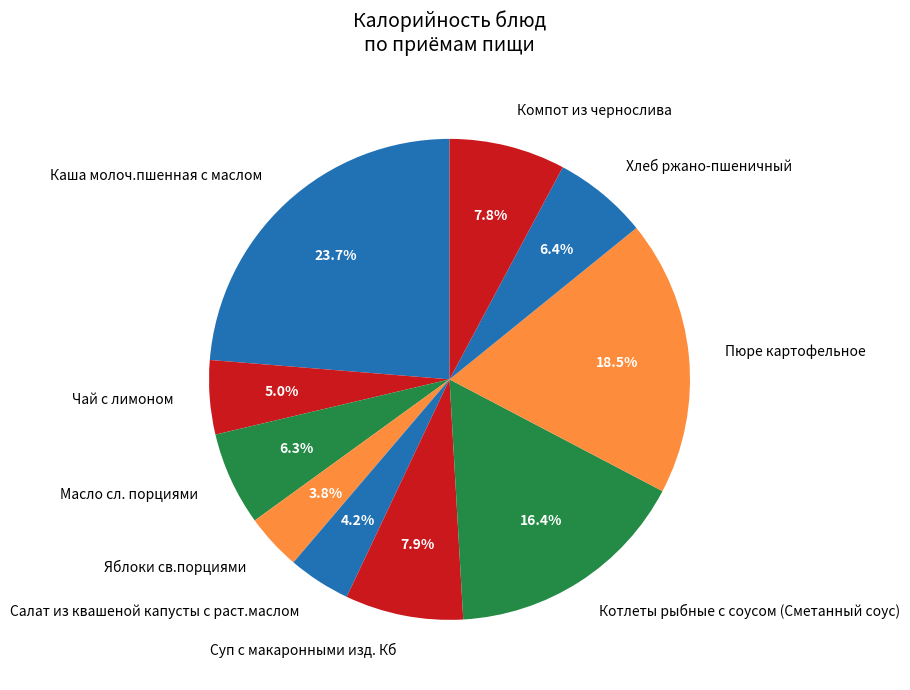

What is the total percentage of Компот из чернослива and Суп с макаронными изд. Кб?

15.7%